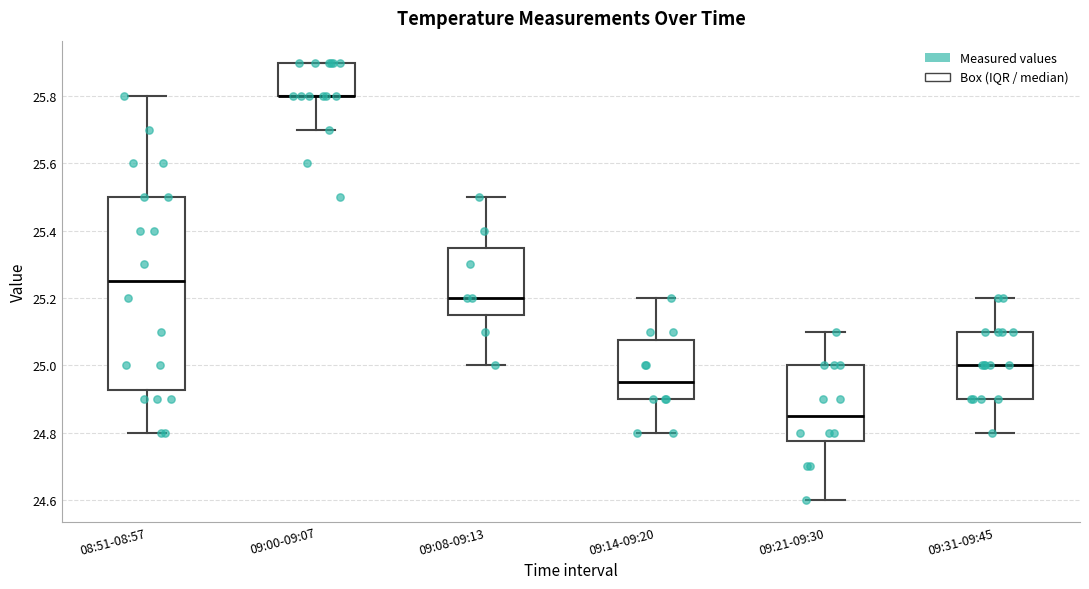

Reading left to right, read every box against the y-axis: the position of its median line, the range the box covers, and the ends of its whiskers. The values are not printed on the chart, so give them approximately, as read against the axis.

08:51-08:57: median 25.26, box 24.92 to 25.50, whiskers 24.80 to 25.80
09:00-09:07: median 25.80 (drawn on the box's lower edge), box 25.80 to 25.90, whiskers 25.70 to 25.90
09:08-09:13: median 25.20, box 25.16 to 25.36, whiskers 25.00 to 25.50
09:14-09:20: median 24.96, box 24.90 to 25.08, whiskers 24.80 to 25.20
09:21-09:30: median 24.86, box 24.78 to 25.00, whiskers 24.60 to 25.10
09:31-09:45: median 25.00, box 24.90 to 25.10, whiskers 24.80 to 25.20